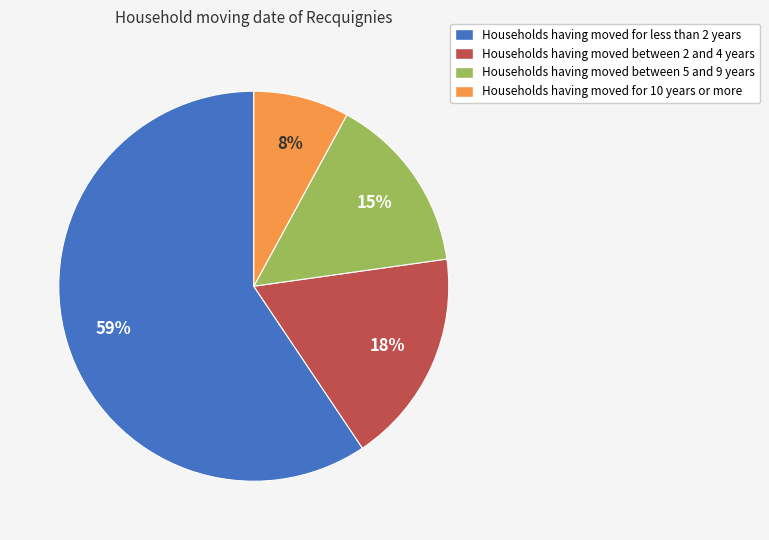

What is the ratio of the value at Households having moved for 10 years or more to the value at Households having moved between 5 and 9 years?

0.5